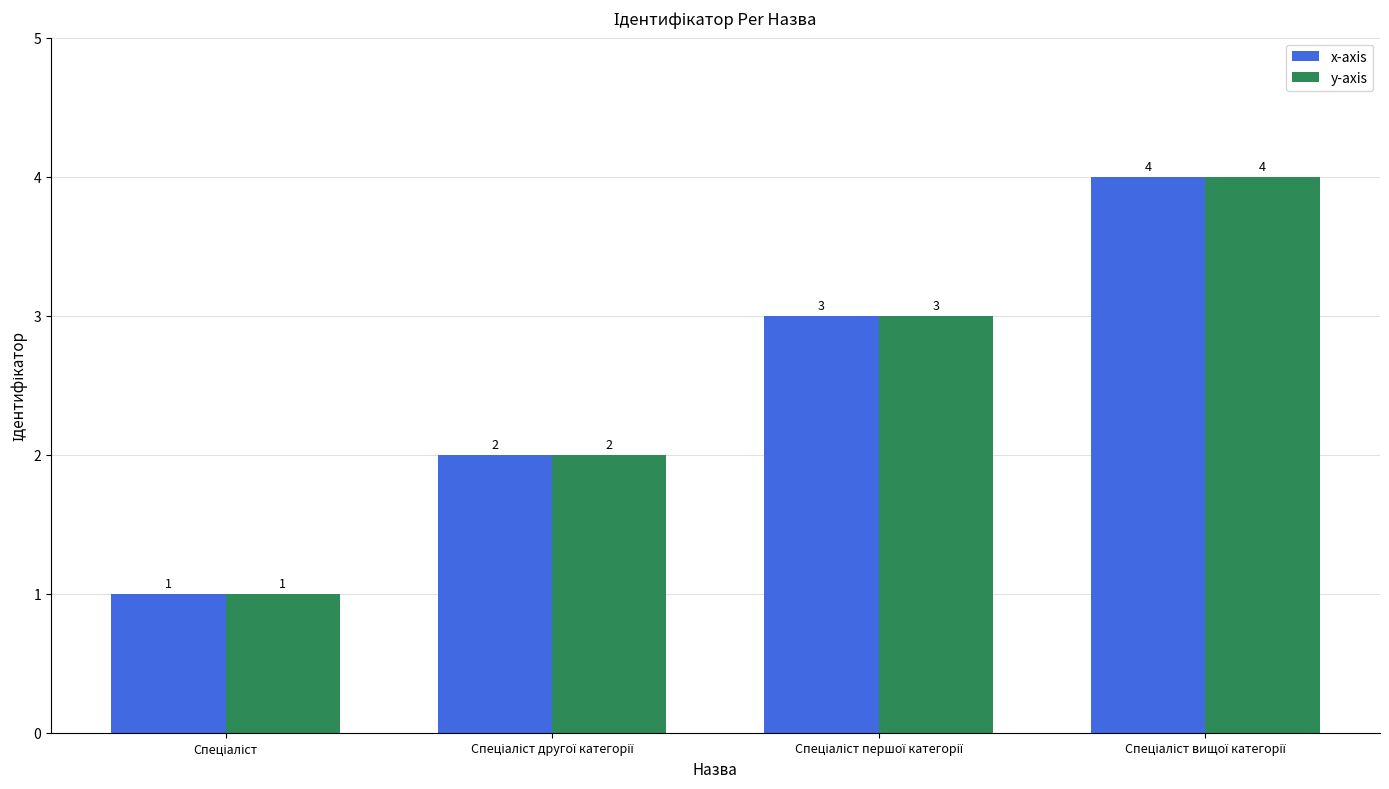

How many x-axis values are between 2 and 4?

3